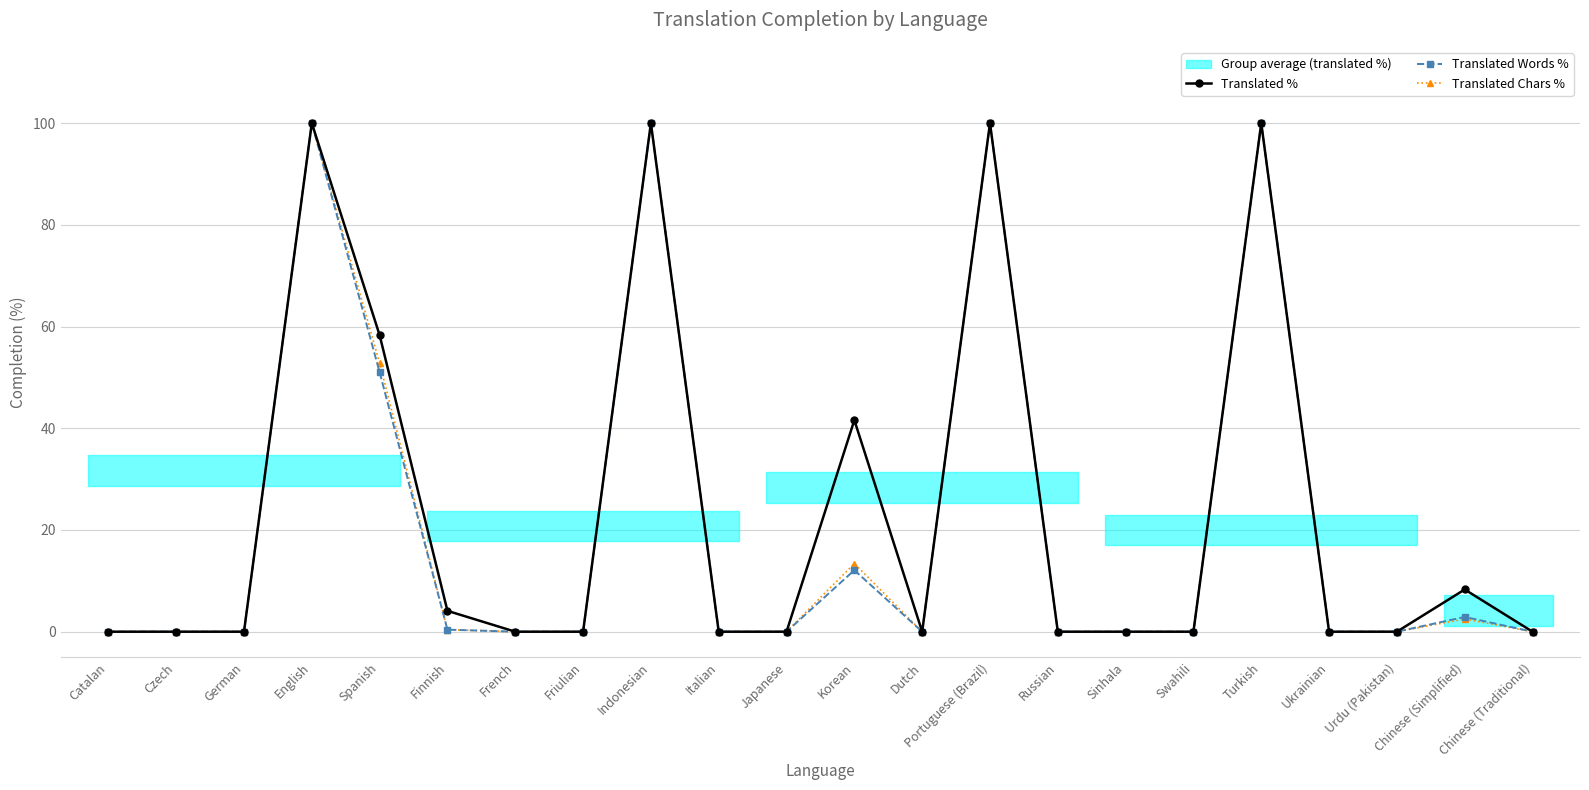

Reading left to right, transcribe all the data shown in this chart.

Translated %: 0.0	0.0	0.0	100.0	58.3	4.1	0.0	0.0	100.0	0.0	0.0	41.6	0.0	100.0	0.0	0.0	0.0	100.0	0.0	0.0	8.3	0.0
Translated Words %: 0.0	0.0	0.0	100.0	51.0	0.4	0.0	0.0	100.0	0.0	0.0	12.1	0.0	100.0	0.0	0.0	0.0	100.0	0.0	0.0	2.9	0.0
Translated Chars %: 0.0	0.0	0.0	100.0	52.8	0.4	0.0	0.0	100.0	0.0	0.0	13.4	0.0	100.0	0.0	0.0	0.0	100.0	0.0	0.0	2.5	0.0